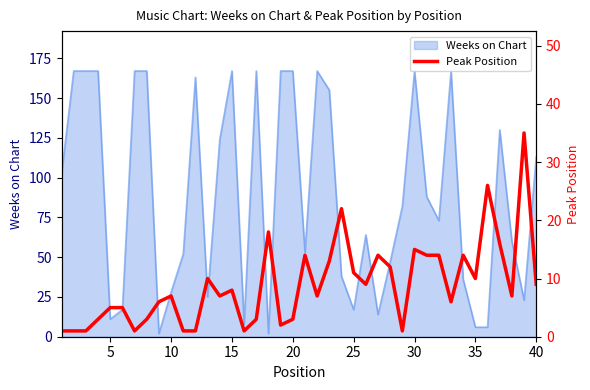

Reading left to right, what are all the values shown in this chart?

1	1	1	3	5	5	1	3	6	7	1	1	10	7	8	1	3	18	2	3	14	7	13	22	11	9	14	12	1	15	14	14	6	14	10	26	16	7	35	9